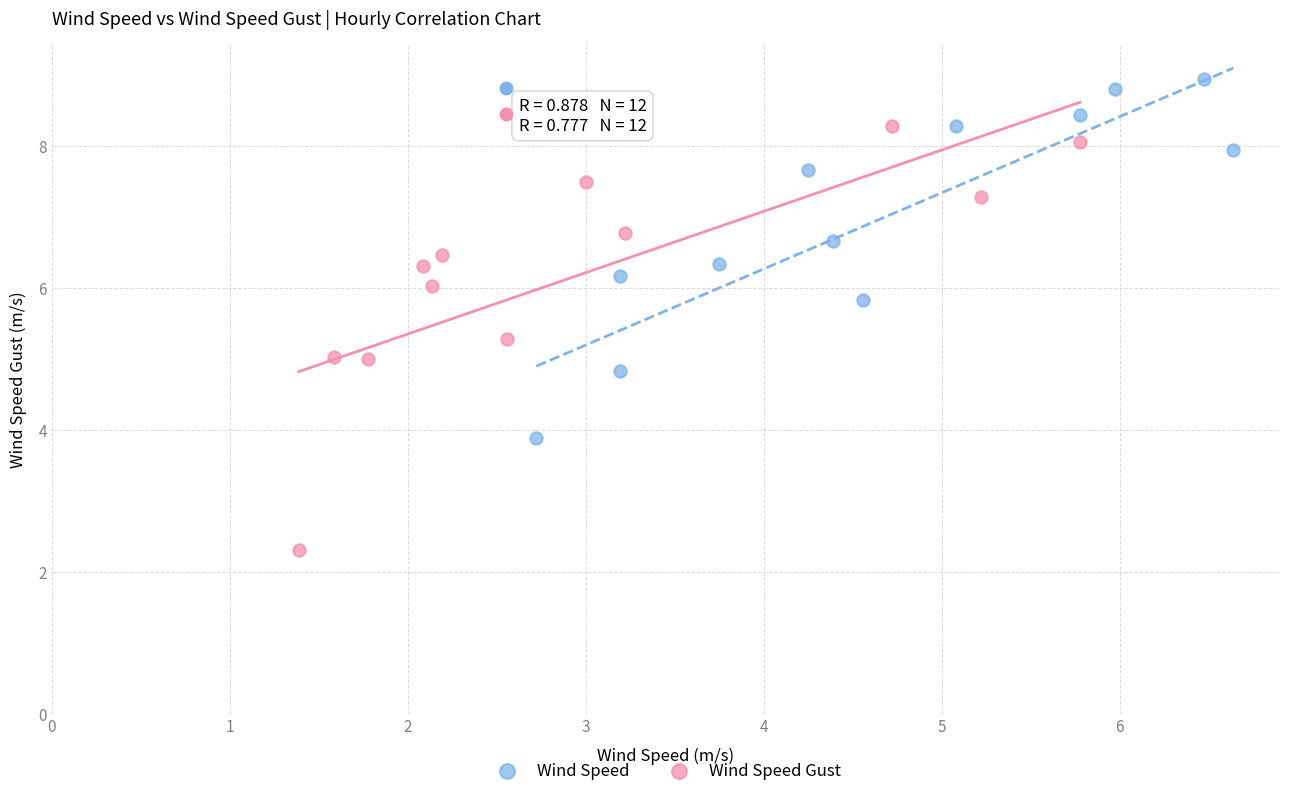

Which series reaches the maximum Y coordinate?

Wind Speed